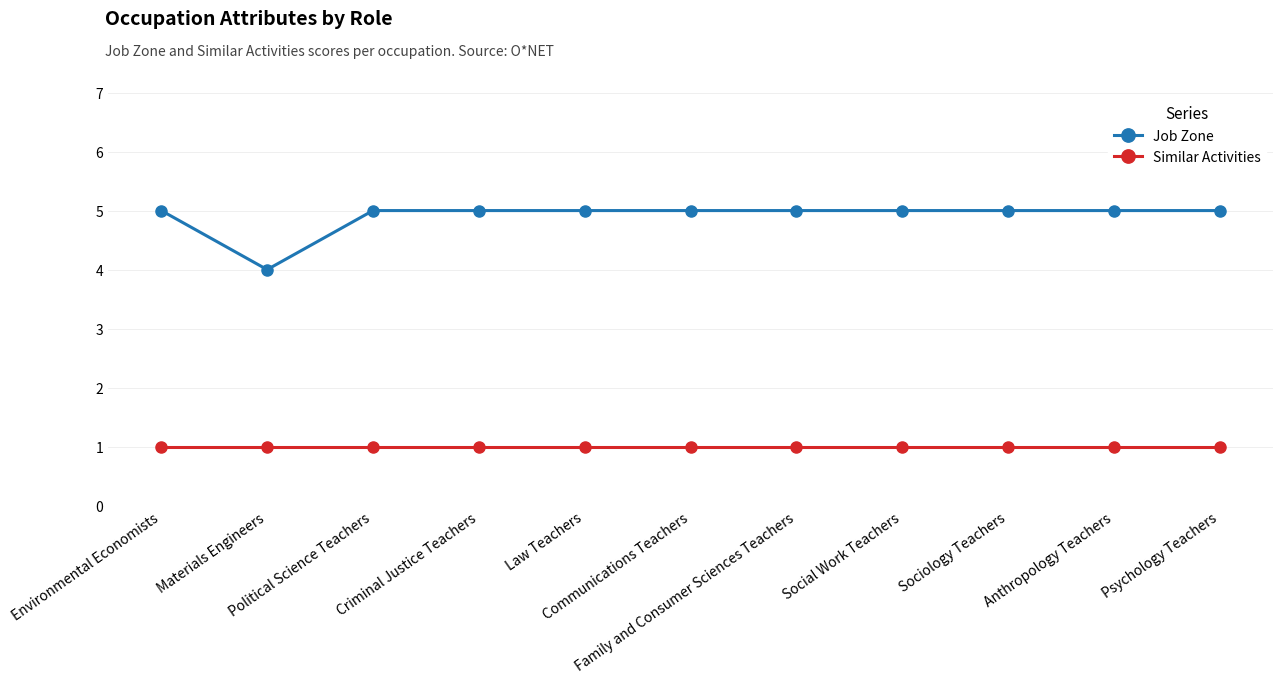

Which series has the largest total across all categories?

Job Zone